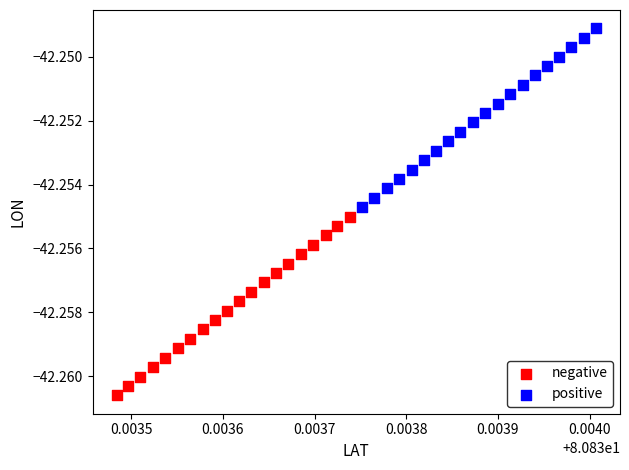

Which series reaches the maximum Y coordinate?

positive